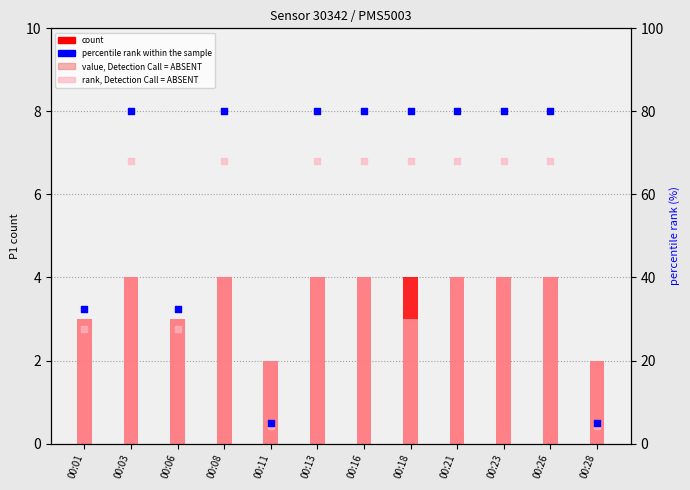

At which category is the sum across all series the highest?

00:03